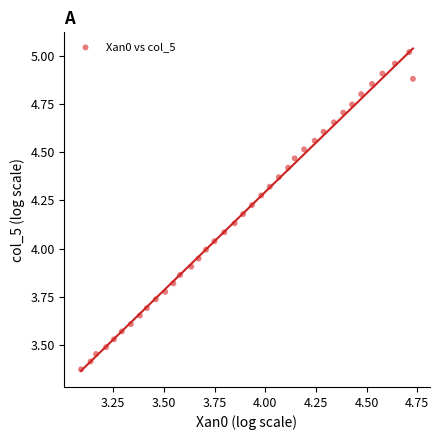

What is the range of Y values (max minus min)?

1.6